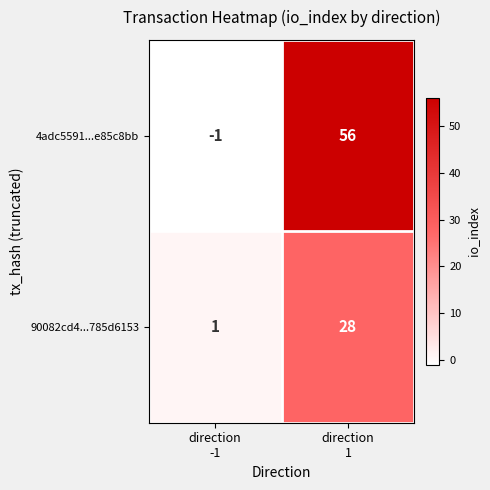

Rank the series by their maximum value, from highest to lowest.

4adc5591...e85c8bb, 90082cd4...785d6153